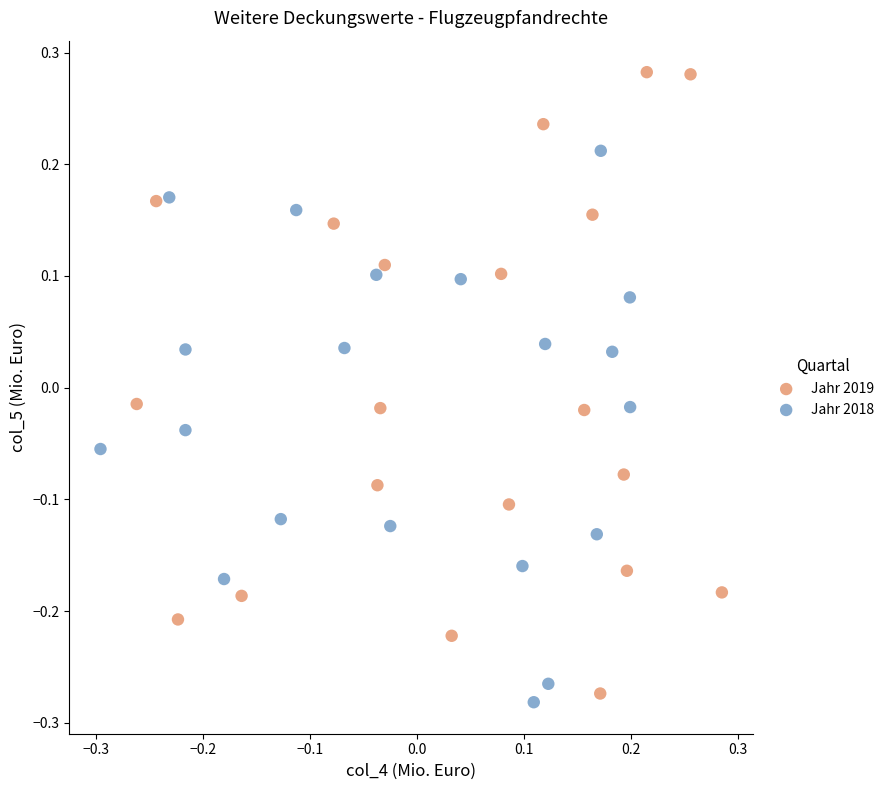

Which series reaches the maximum Y coordinate?

Jahr 2019